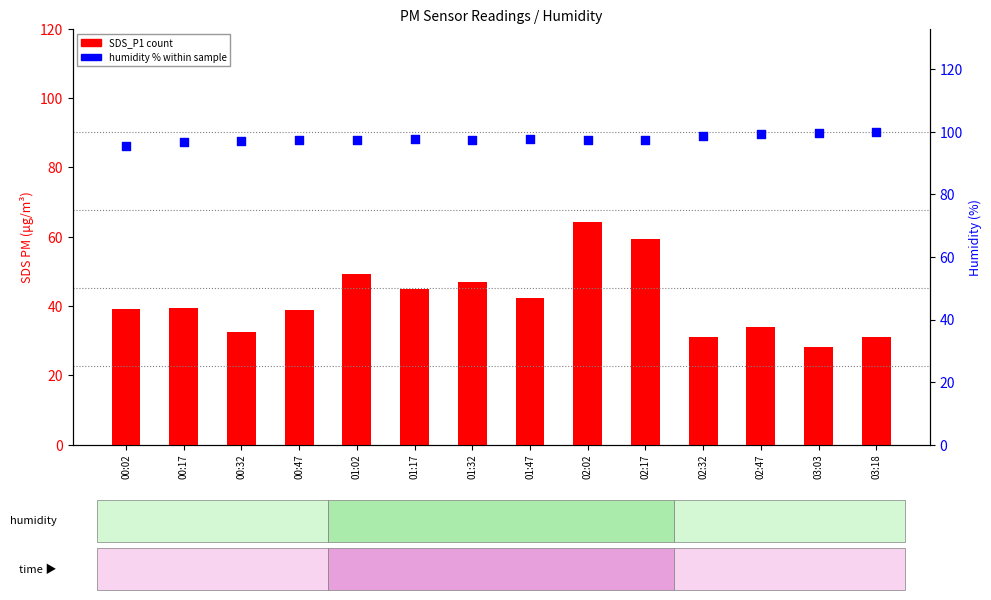

Is the value of SDS_P1 at 02:17 greater than the value of humidity at 02:17?

No